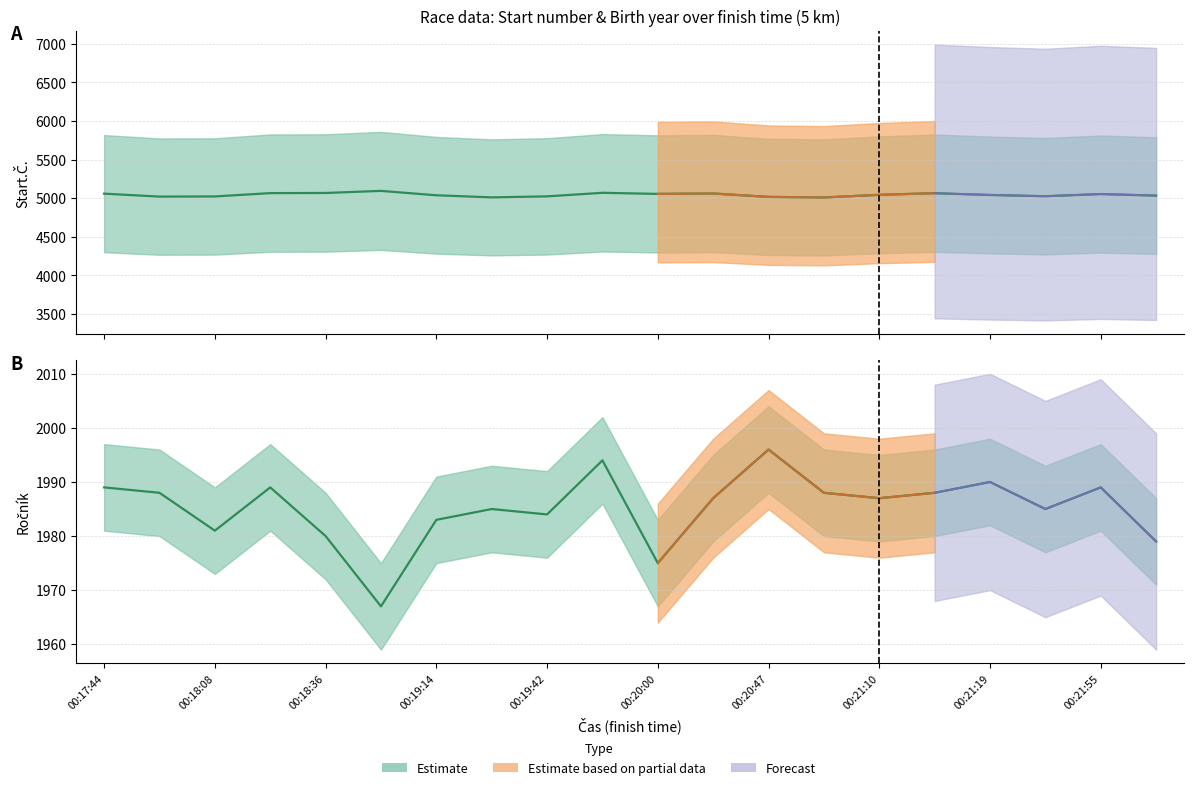

Which has a higher value, 00:18:08 or 00:18:50?

00:18:50